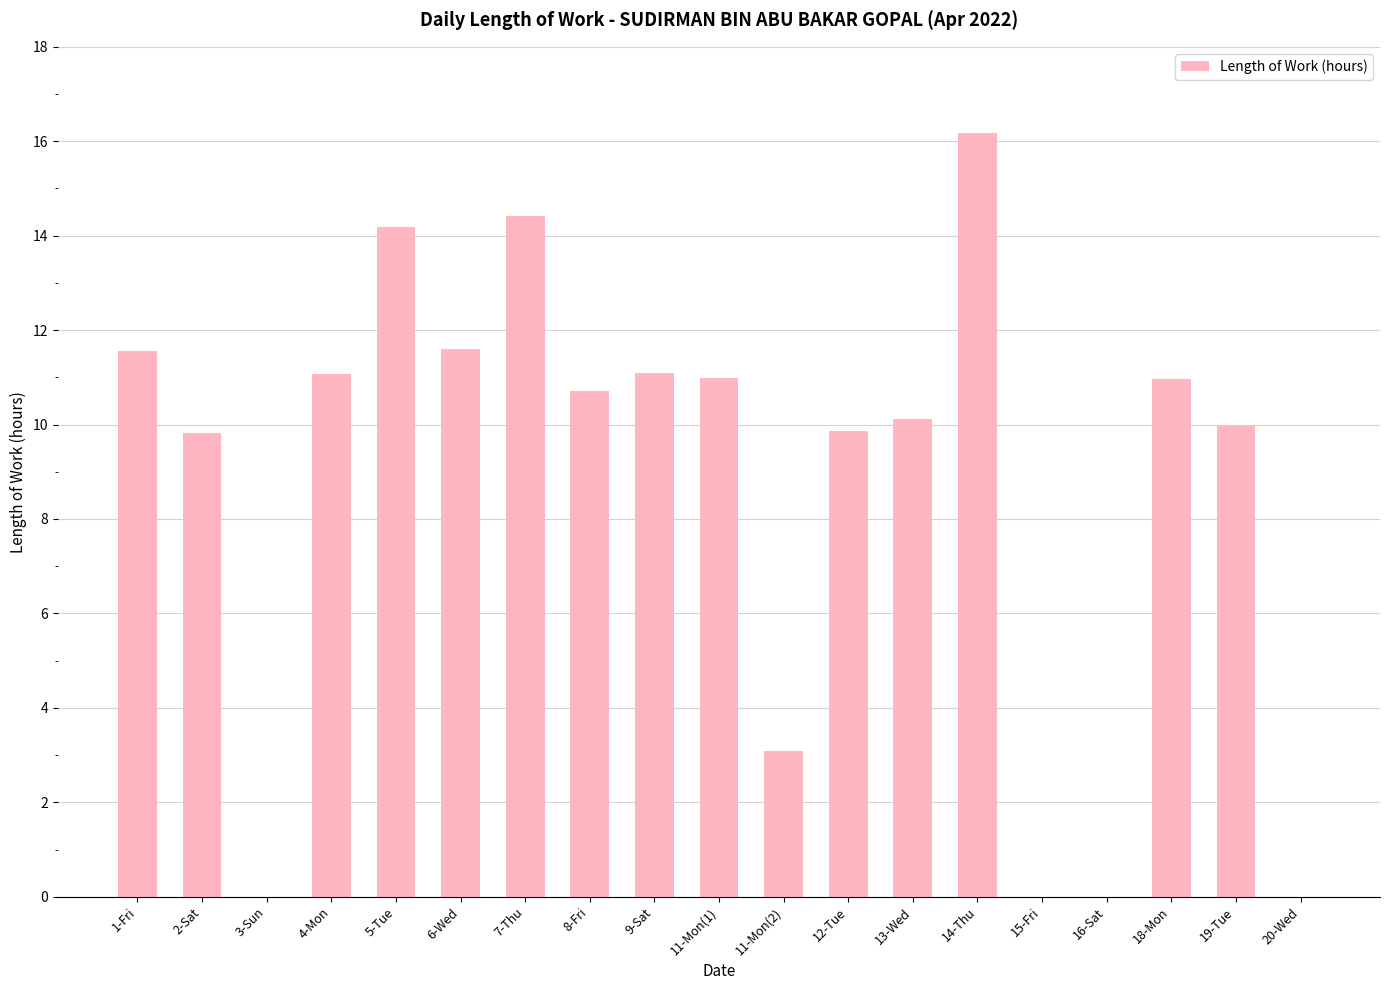

Between 13-Wed and 15-Fri, which is larger?

13-Wed